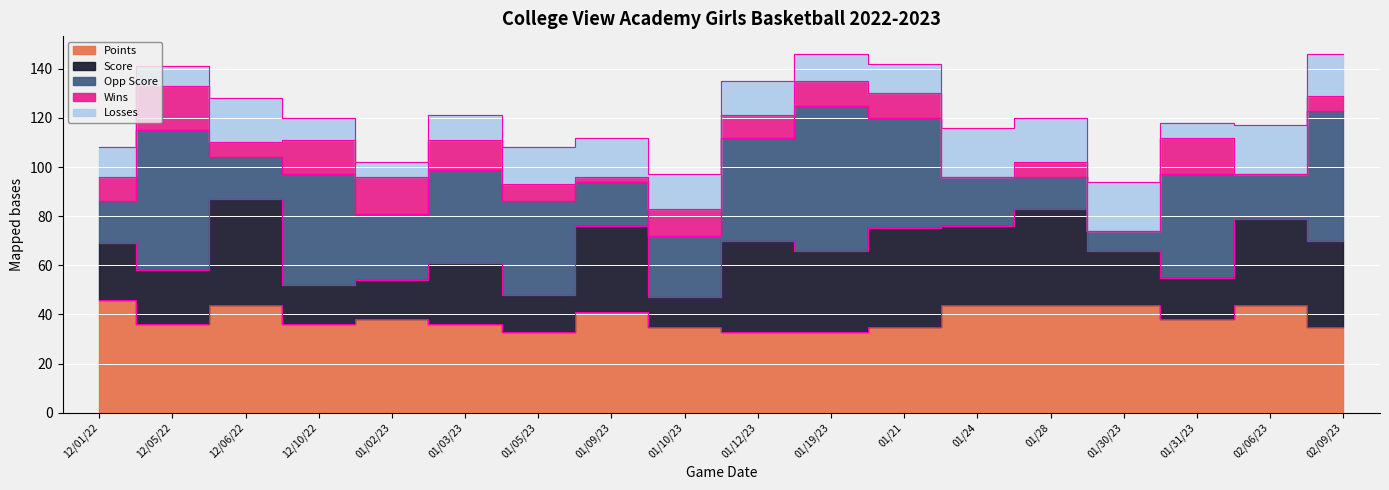

Where is Score nearest to the value 27?

01/03/23